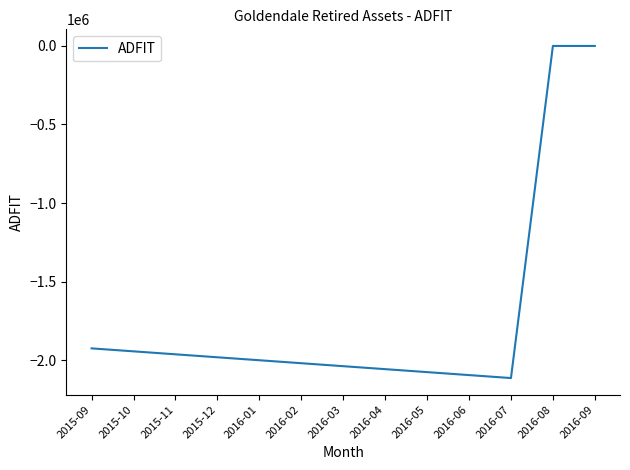

What is the change in value from 2015-10 to 2016-06?

-151124.2